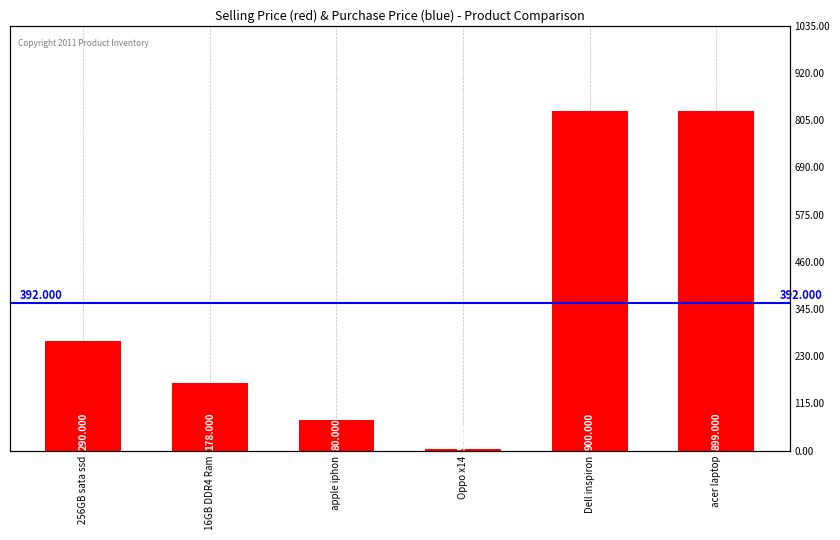

Reading left to right, list all the values displayed in this chart.

256GB sata ssd=290	16GB DDR4 Ram=178	apple iphon=80	Oppo x14=5	Dell inspiron=900	acer laptop=899